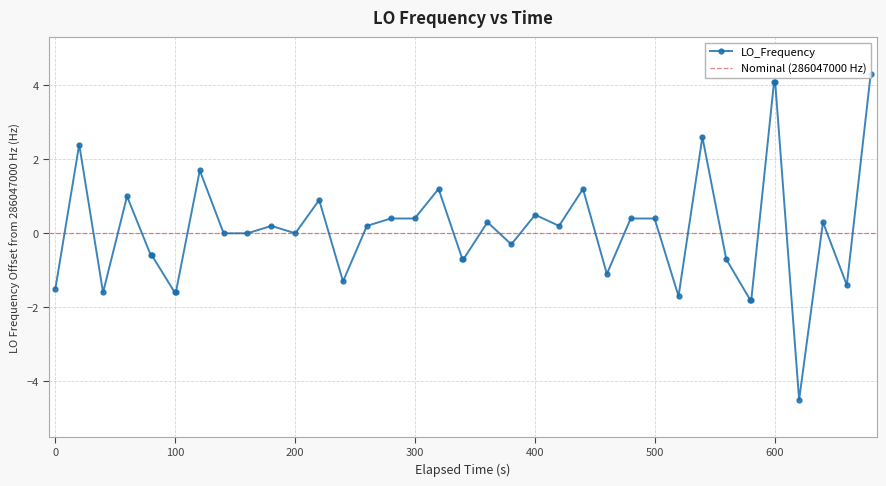

What is the maximum value for LO_Frequency?

4.3